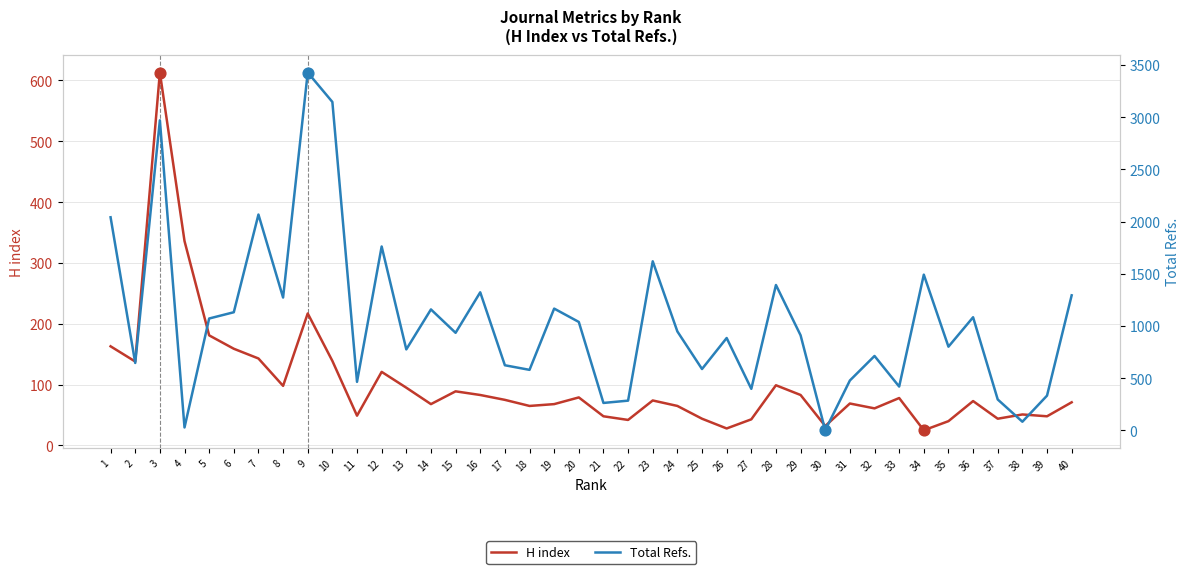

Which series has the largest total across all categories?

Total Refs.